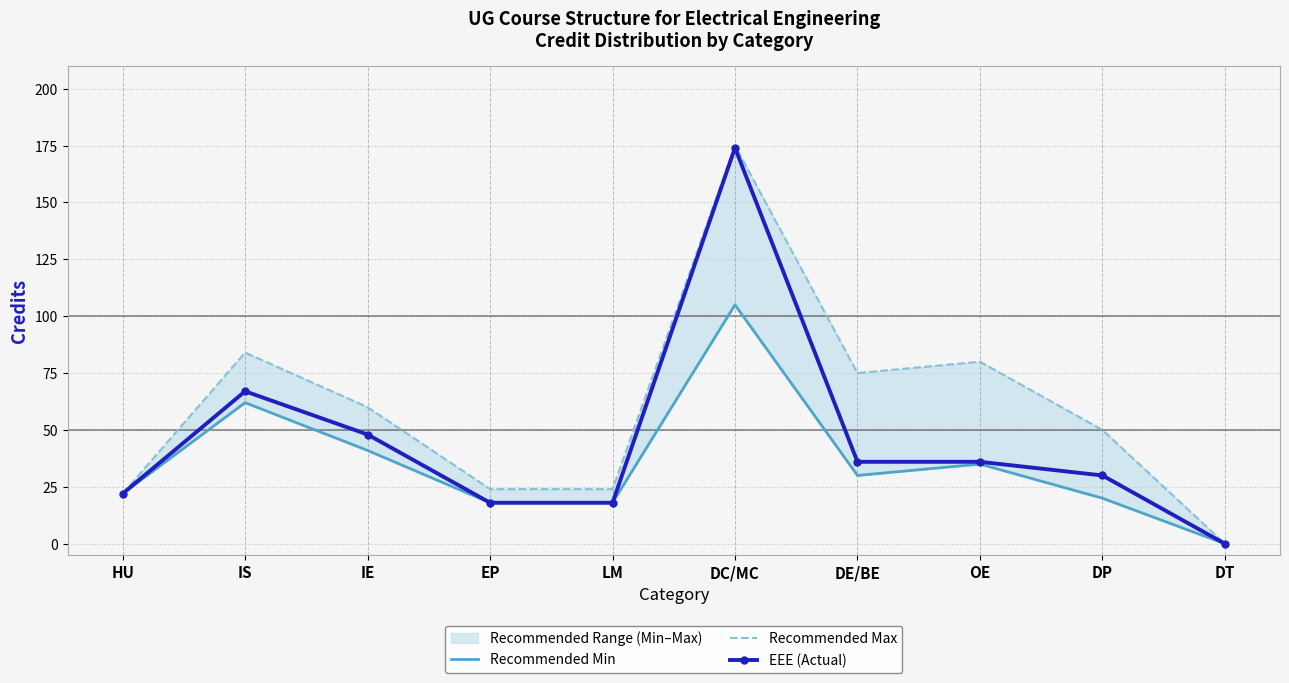

Rank the series by their maximum value, from lowest to highest.

Recommended Min, EEE (Actual), Recommended Max